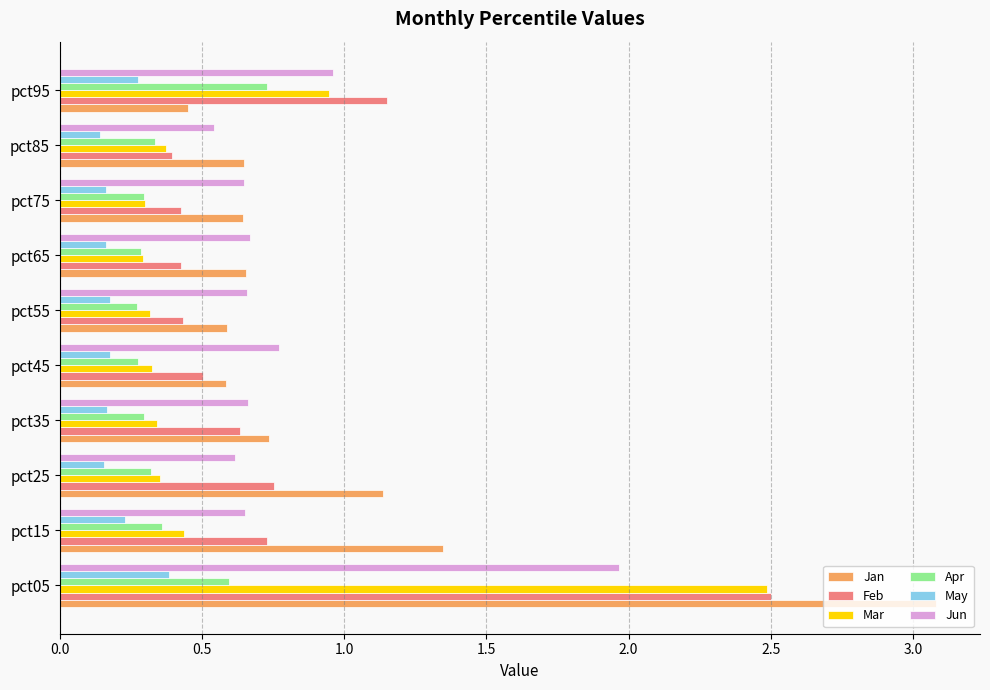

At which label is Mar closest to 1?

pct95